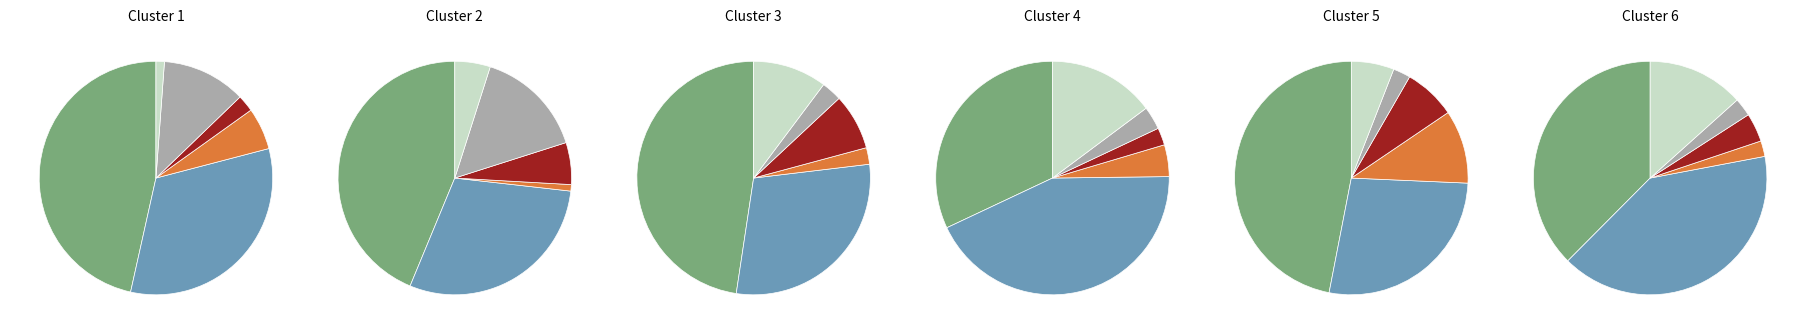

What percentage is the 1 slice, to the nearest percent?

43%